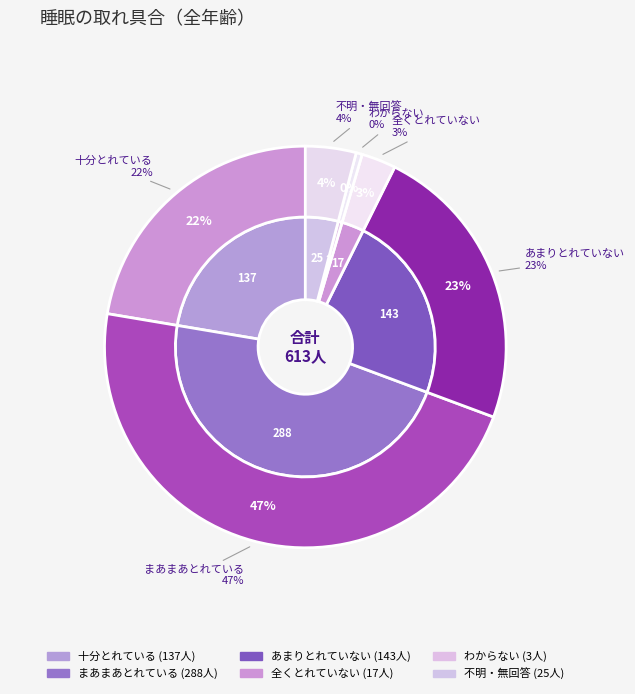

Is there any slice that represents more than half of the pie?

No